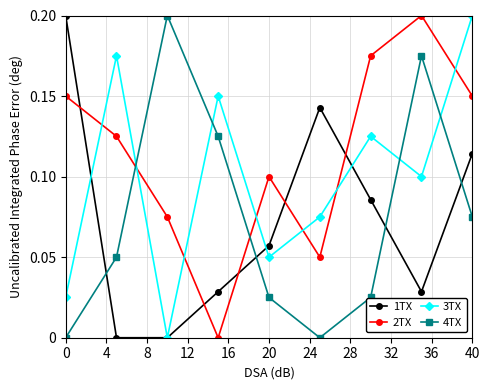

True or false: 4TX and 1TX cross at least once.

True